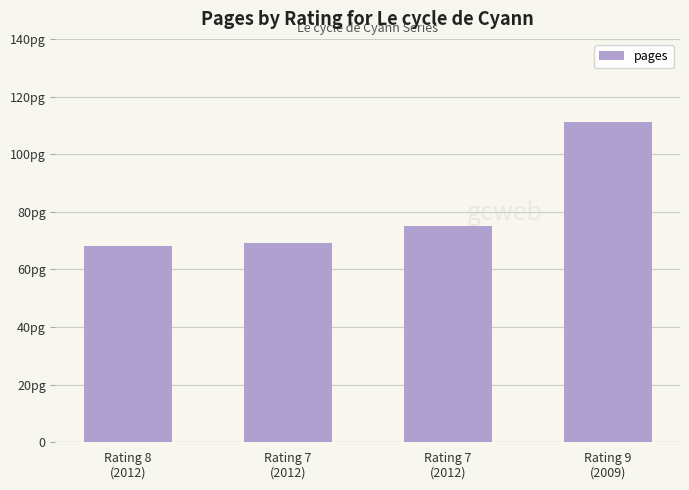

Does the chart contain any negative values?

No